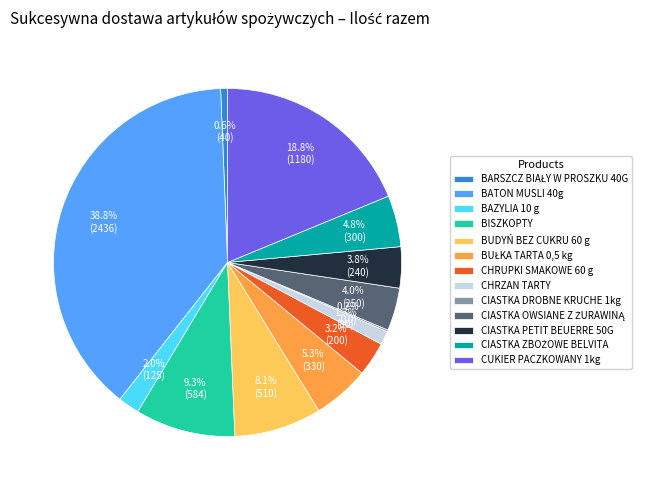

Does any single category account for the majority?

No